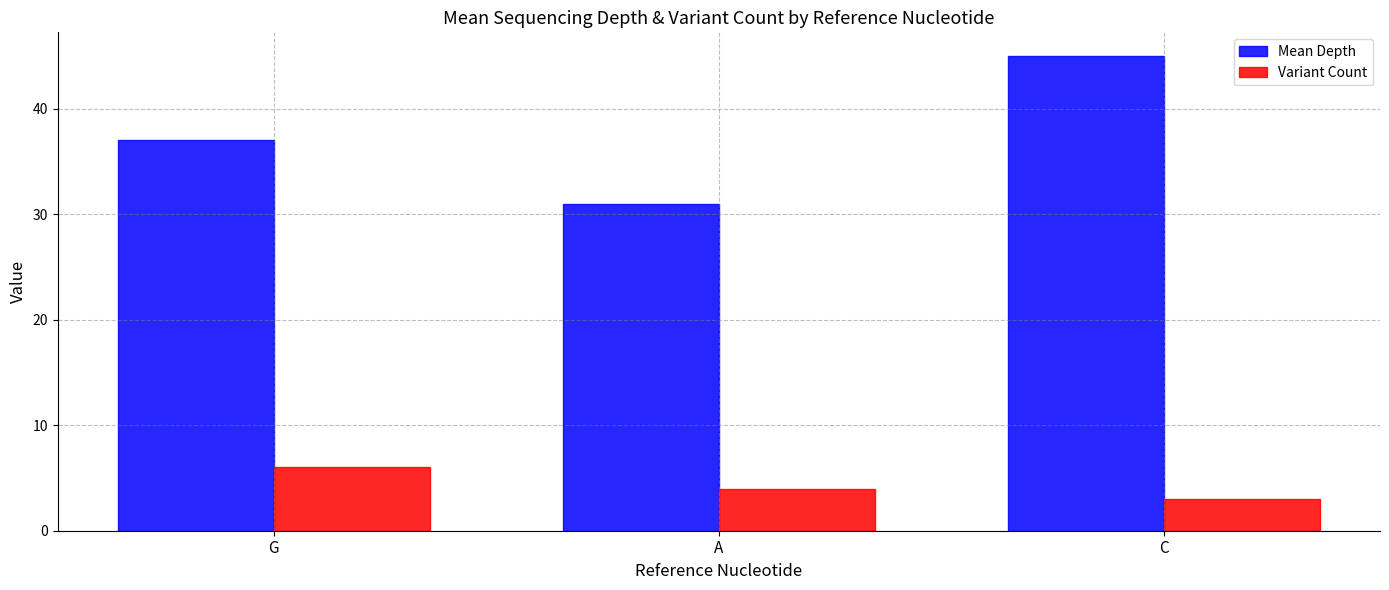

How many distinct data groups are displayed?

2